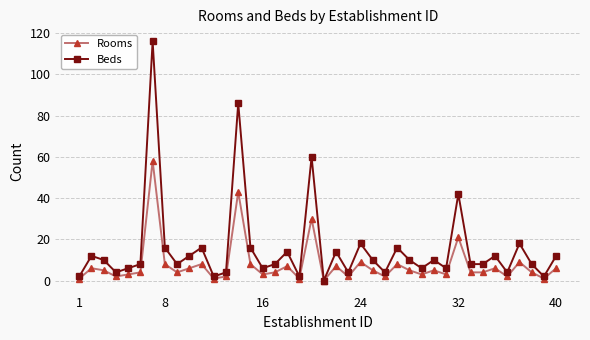

Which series has the largest range (max minus min)?

Beds